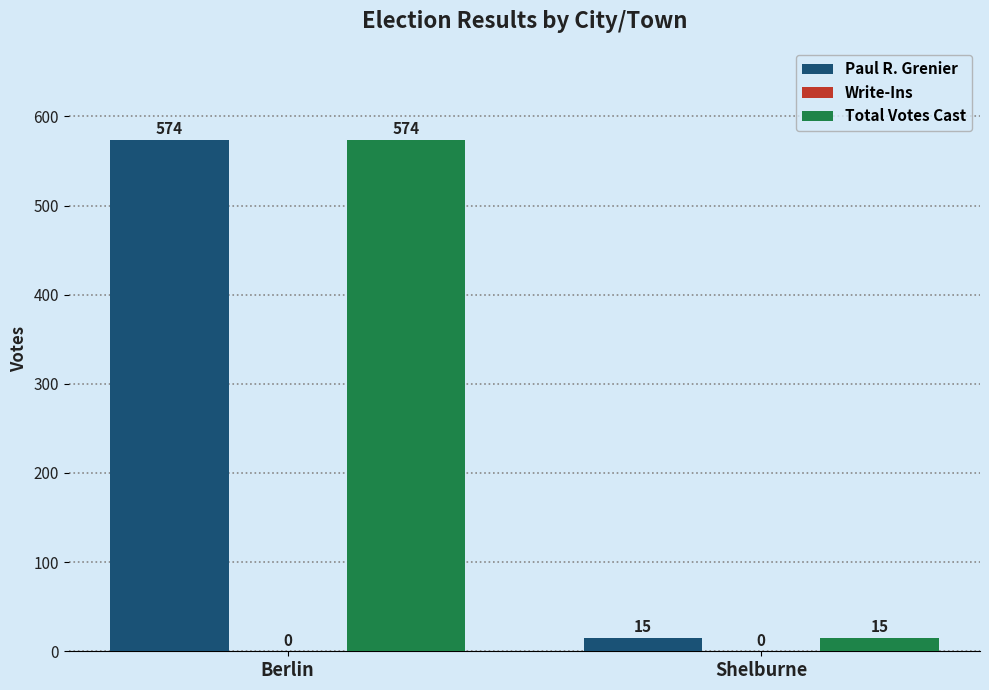

What value does the Total Votes Cast series have at Shelburne?

15